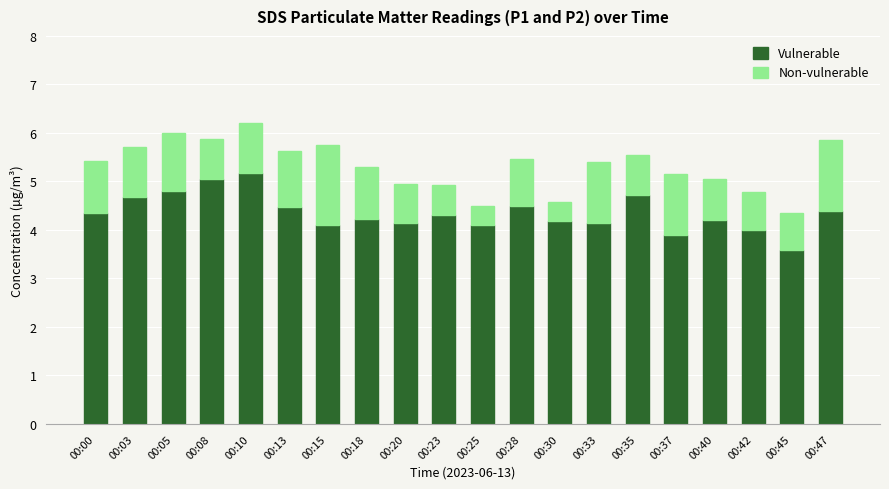

The Vulnerable series shows 2.8 at 00:20. True or false?

False